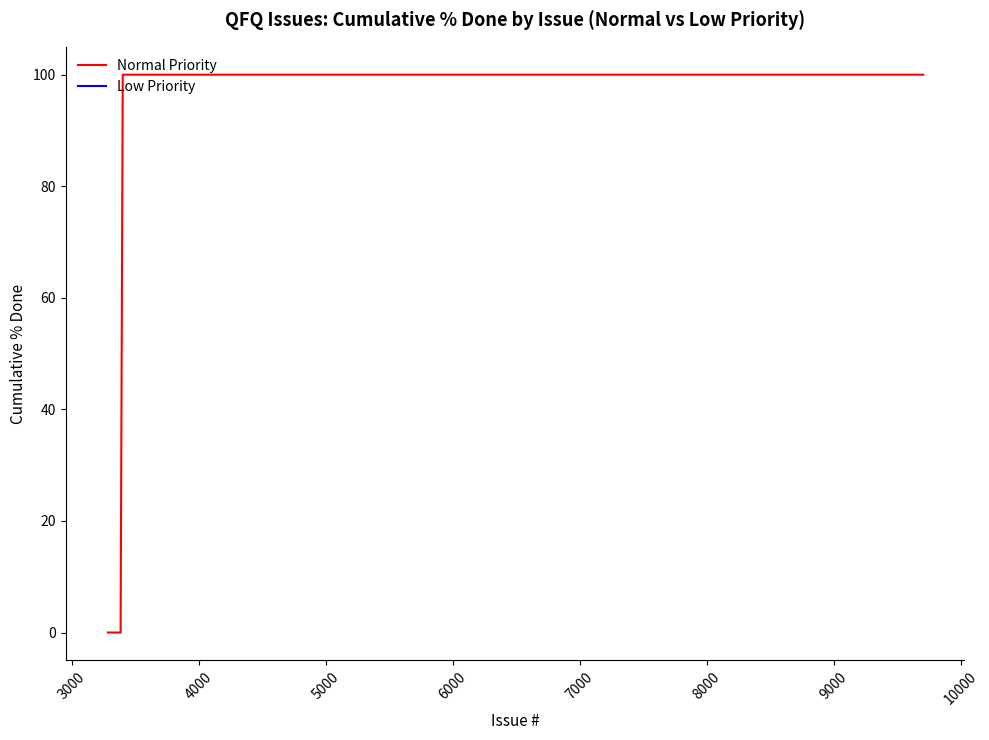

What is the highest value of the Normal Priority series?

100